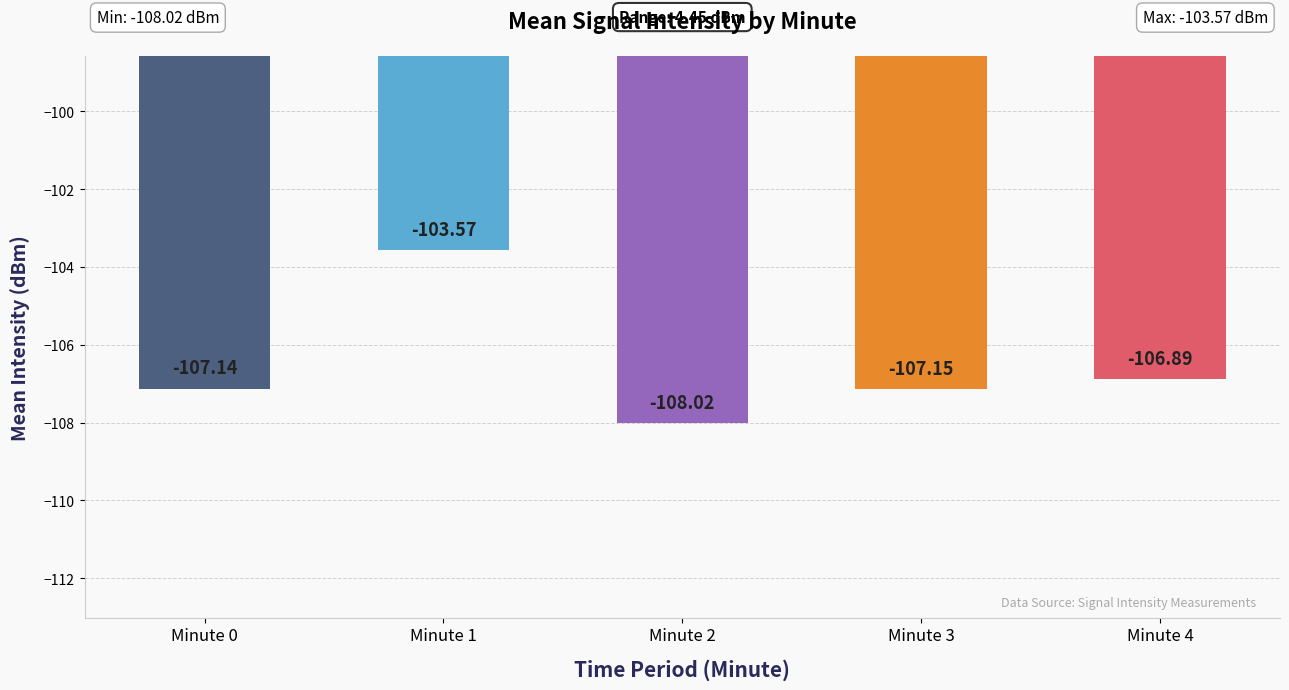

What is the approximate value at Minute 4?

-106.9